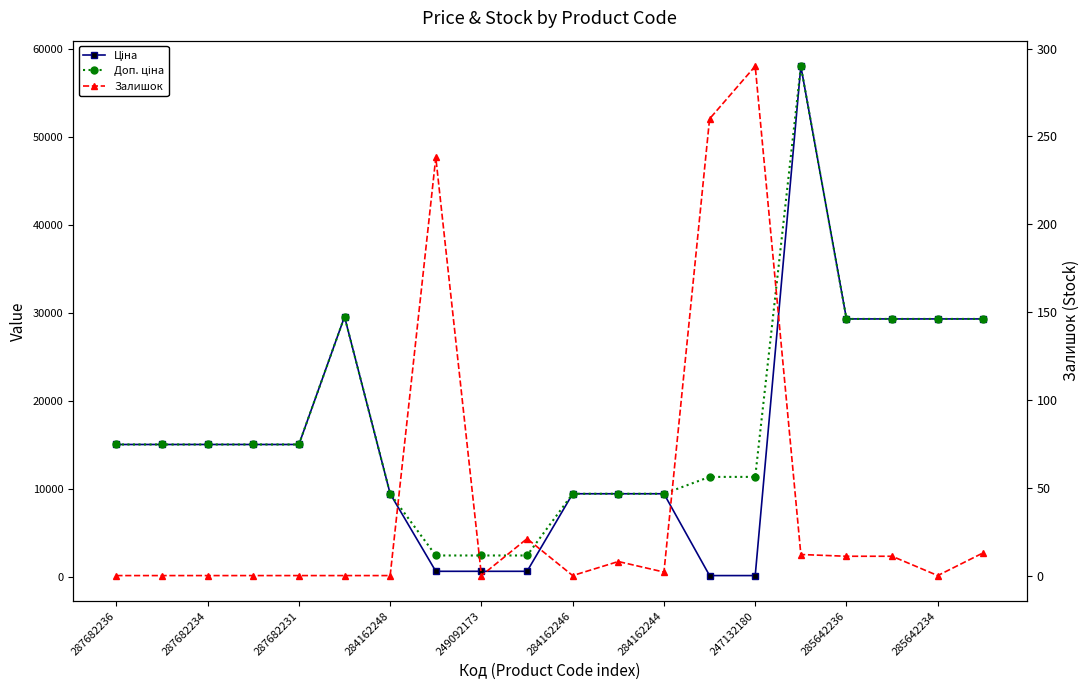

Reading left to right, what are all the values shown in this chart?

Ціна: 15019.2	15019.2	15019.2	15019.2	15019.2	29548.9	9416.9	599.7	599.7	599.7	9416.9	9416.9	9416.9	113.3	113.3	58037.0	29294.9	29294.9	29294.9	29294.9
Доп. ціна: 15019.2	15019.2	15019.2	15019.2	15019.2	29548.9	9416.9	2398.7	2398.7	2398.7	9416.9	9416.9	9416.9	11334.0	11334.0	58037.0	29294.9	29294.9	29294.9	29294.9
Залишок: 0.0	0.0	0.0	0.0	0.0	0.0	0.0	238.0	0.0	21.0	0.0	8.0	2.0	260.0	290.0	12.0	11.0	11.0	0.0	13.0